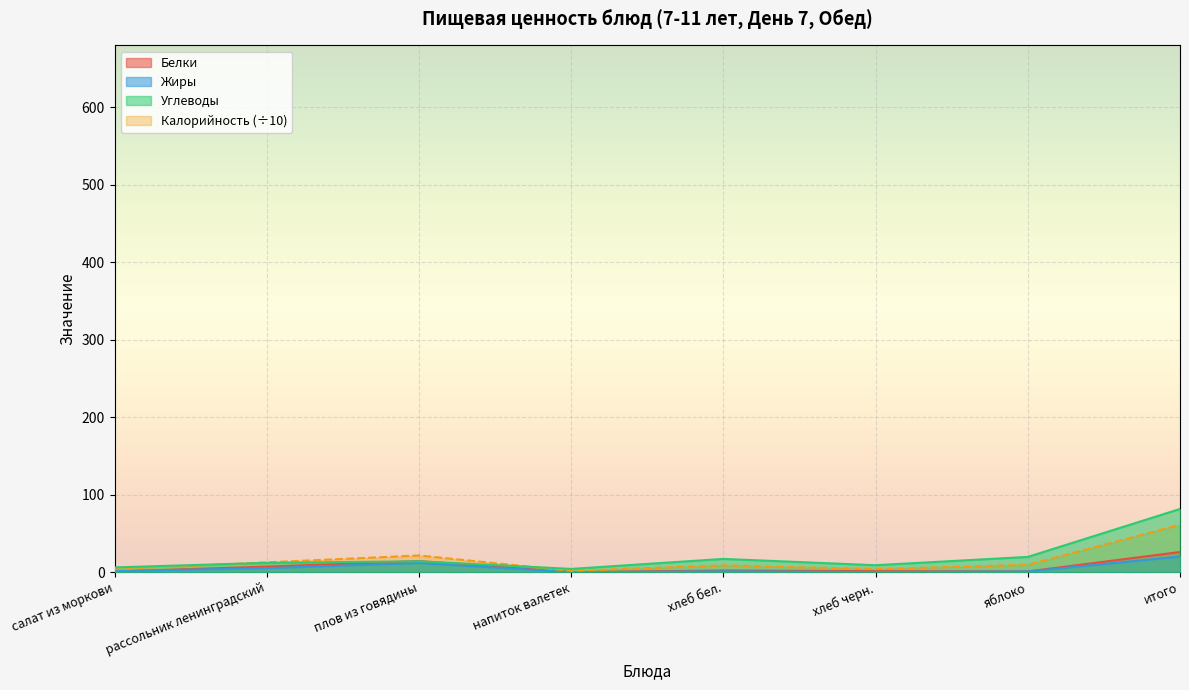

Rank the categories by Калорийность value from lowest to highest.

напиток валетек, салат из моркови, хлеб черн., хлеб бел., яблоко, рассольник ленинградский, плов из говядины, итого